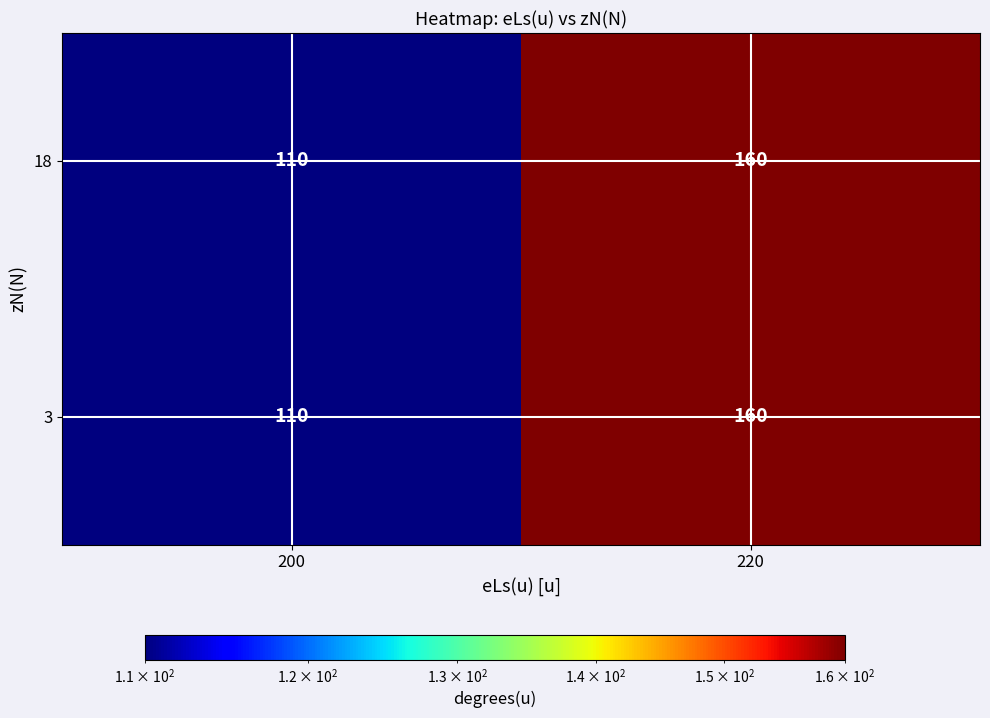

What is the maximum value shown in the chart?

160